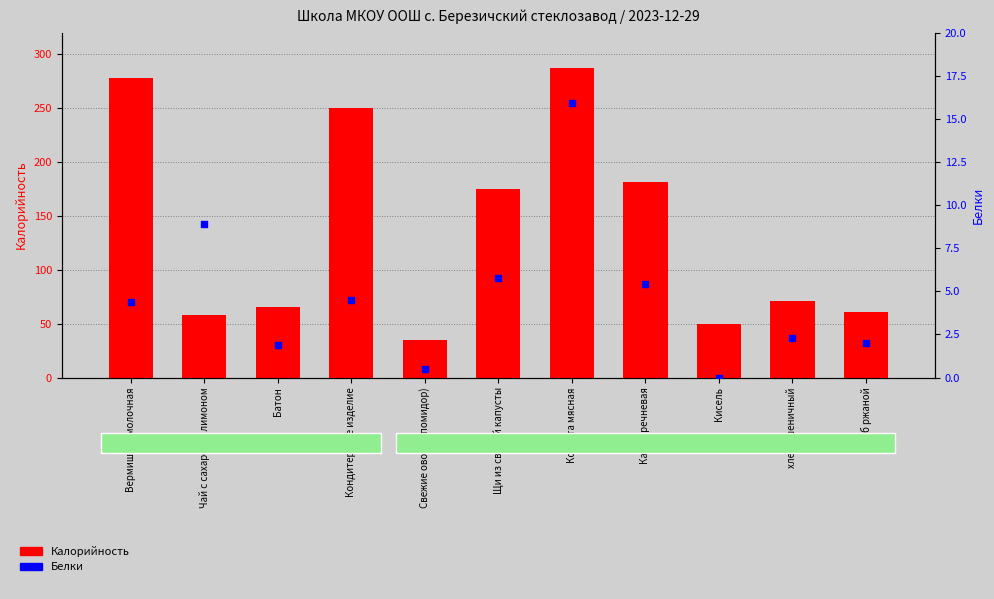

Which series has the largest total across all categories?

Калорийность